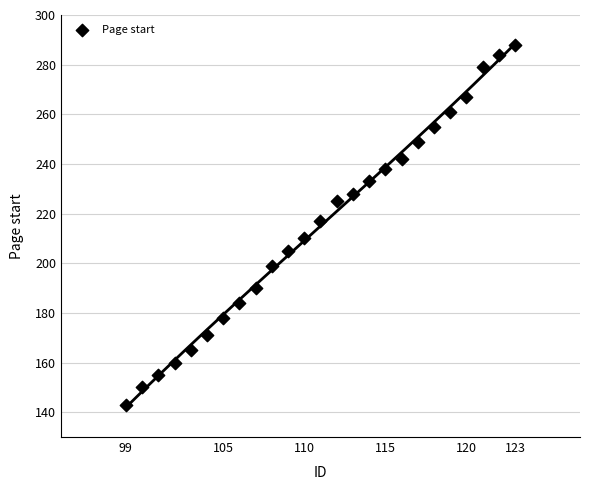

What is the range of Y values (max minus min)?

145